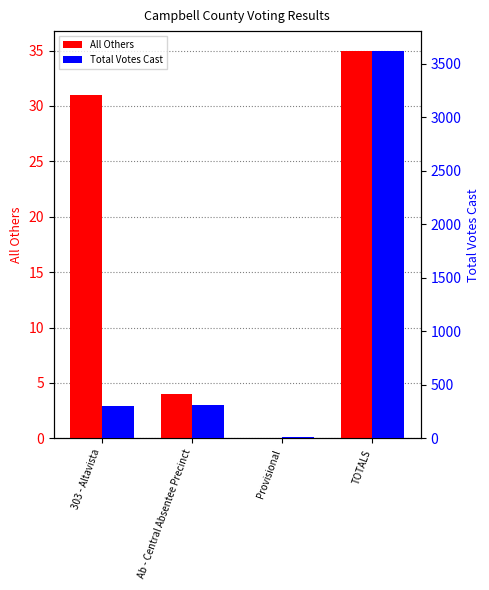

Which series has the largest total across all categories?

Total Votes Cast